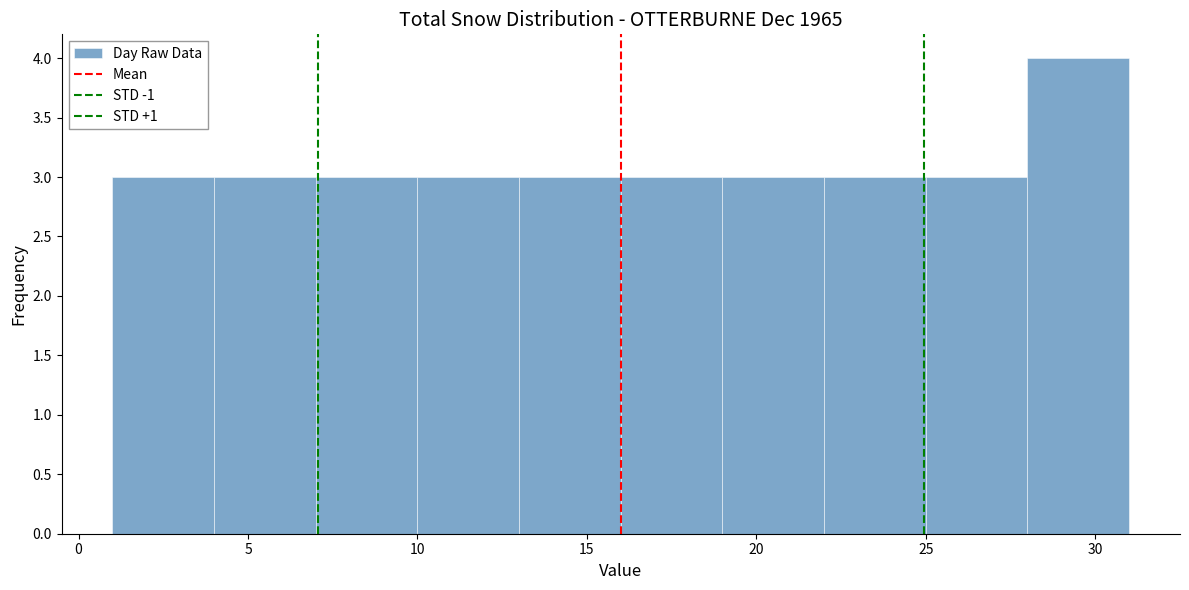

What is the height of the bar covering 16 to 19 on the x-axis? The values are not printed on the chart, so give them approximately, as read against the axis.

3